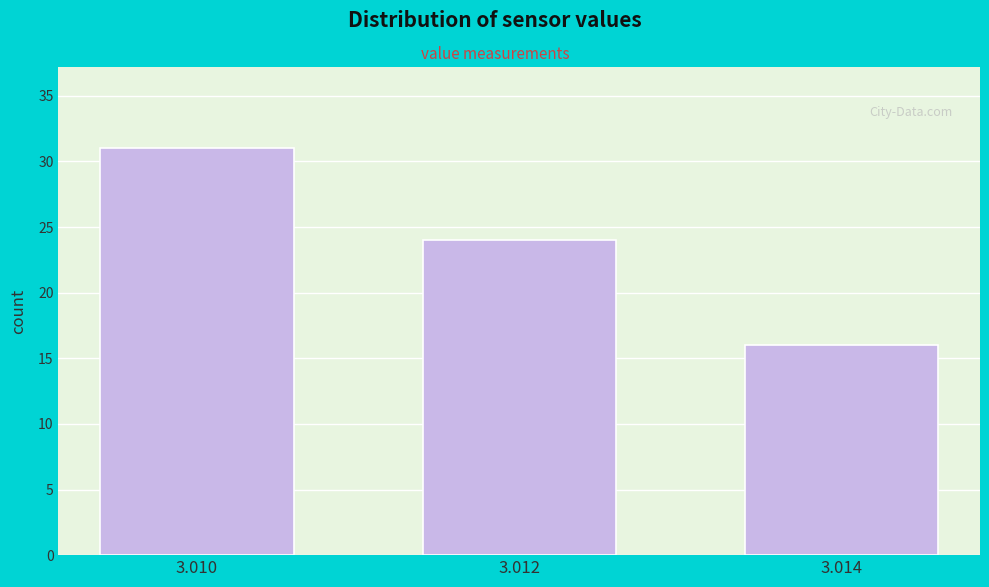

Reading right to left, what are all the values shown in this chart?

3.014=16	3.012=24	3.010=31